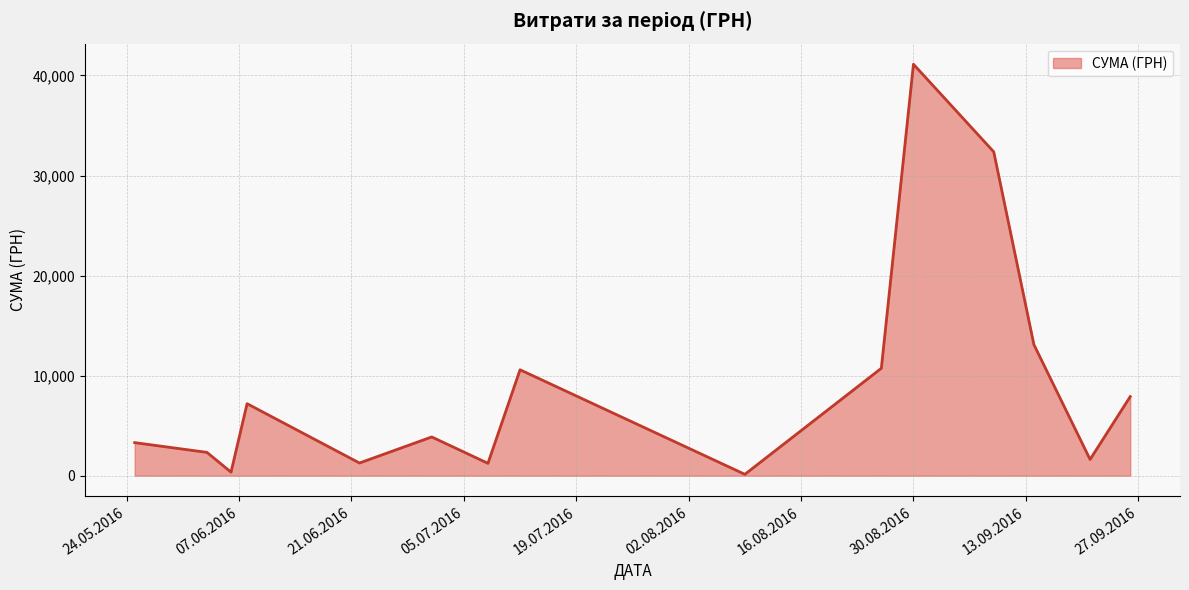

Does the chart display data point markers on the line(s)?

No